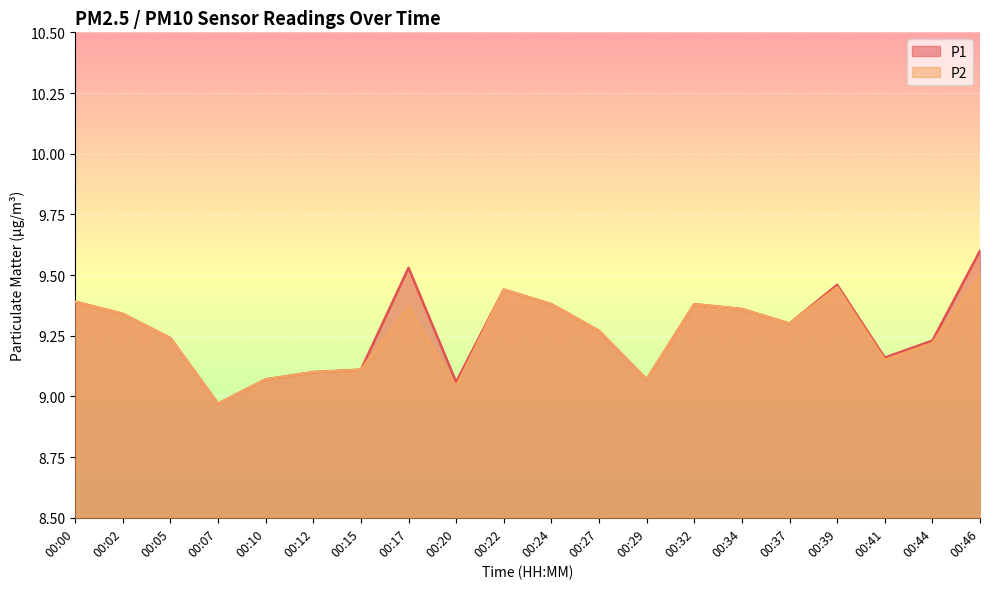

What is the average value of the P1 series?

9.3